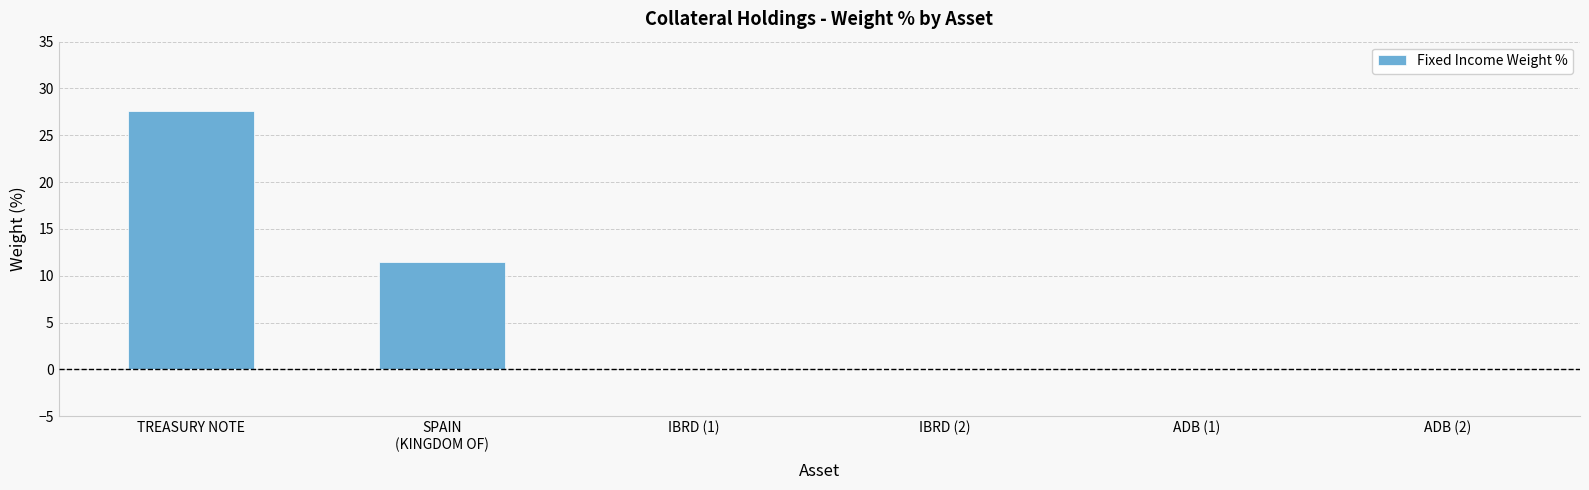

How many distinct data groups are displayed?

1